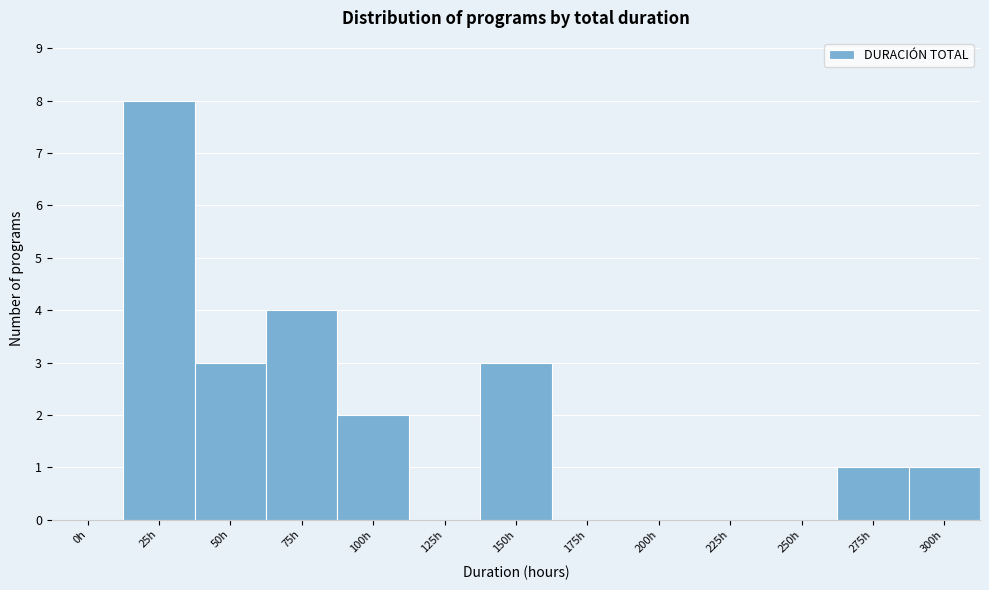

Reading right to left, list all the values displayed in this chart.

300h=1	275h=1	250h=0	225h=0	200h=0	175h=0	150h=3	125h=0	100h=2	75h=4	50h=3	25h=8	0h=0